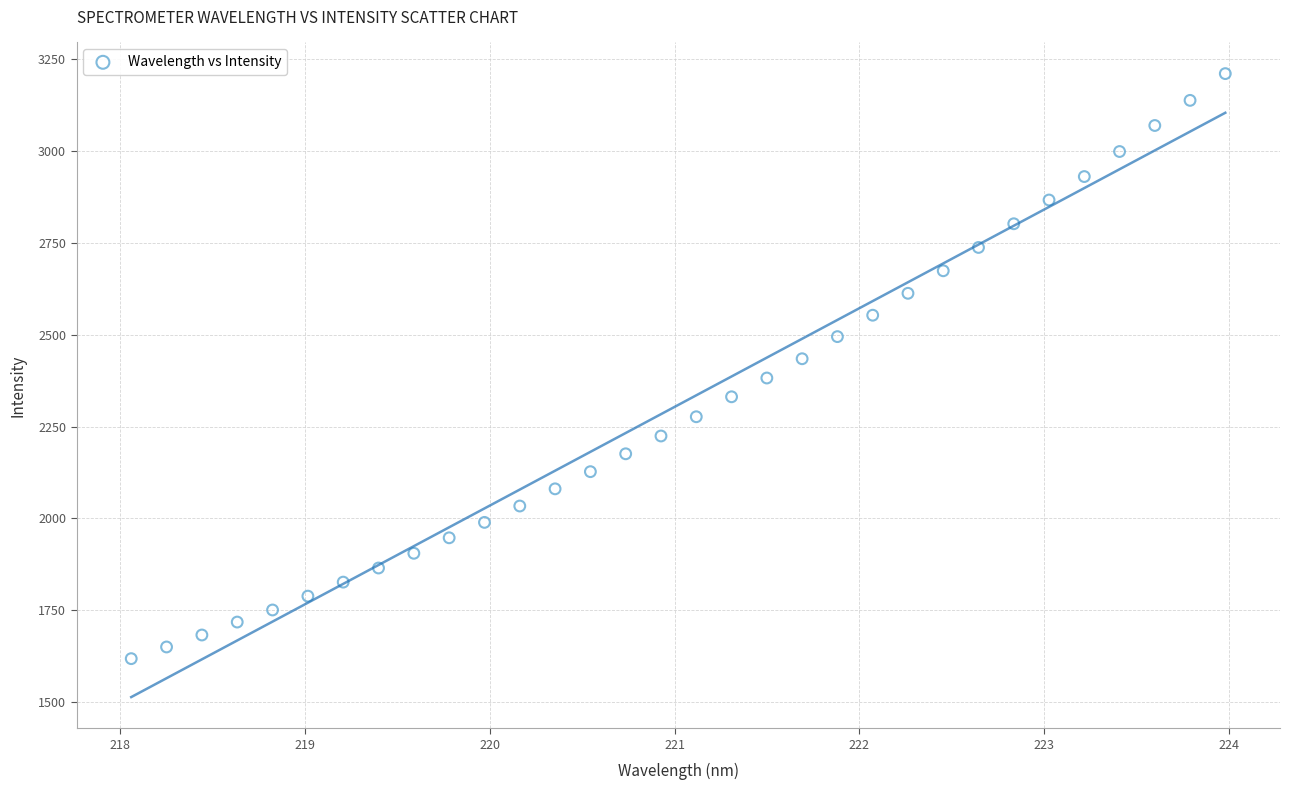

What is the range of Y values (max minus min)?

1592.7